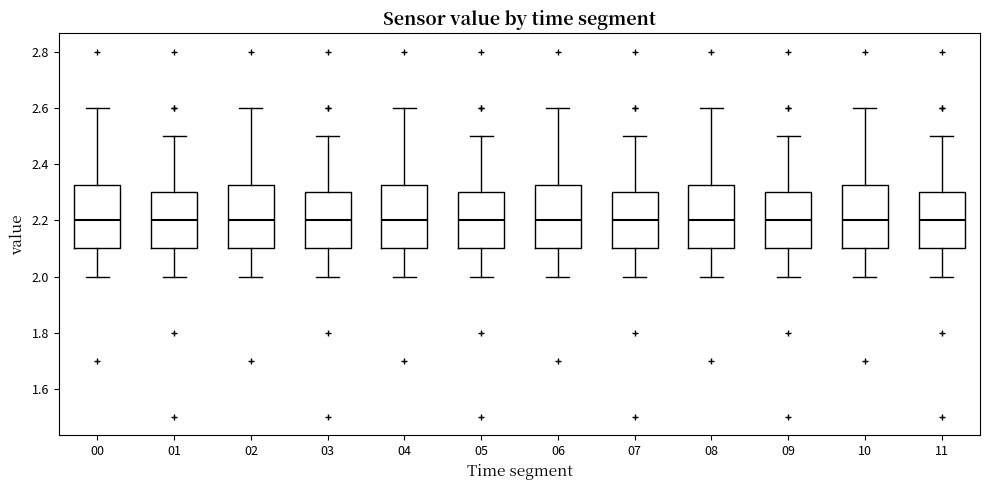

Where does the median line of the box at x = 03 sit on the y-axis? The values are not printed on the chart, so give them approximately, as read against the axis.

2.20